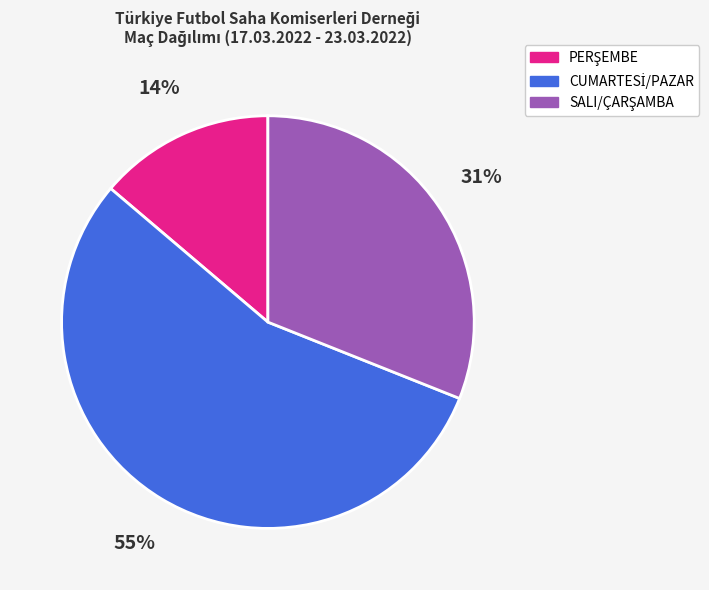

To the nearest percent, what is the average slice percentage?

33%